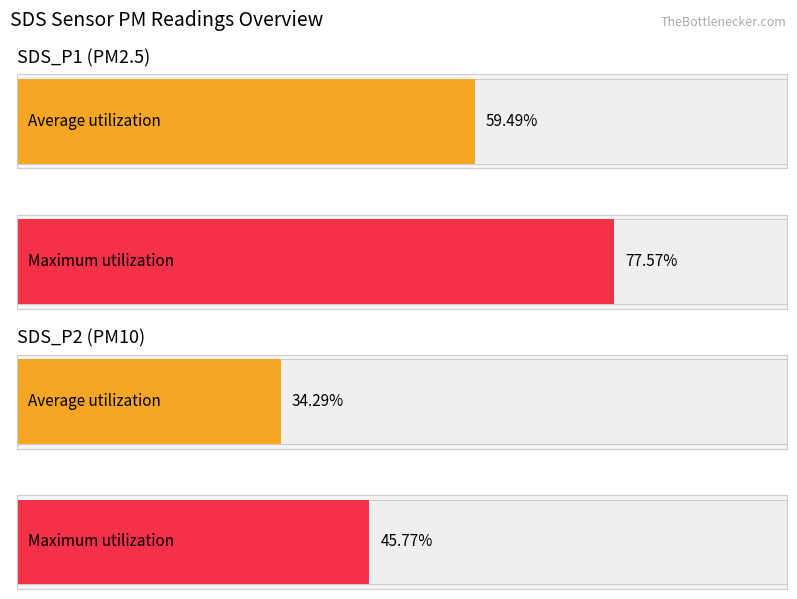

List the series in order of their overall mean, lowest first.

SDS_P2, SDS_P1